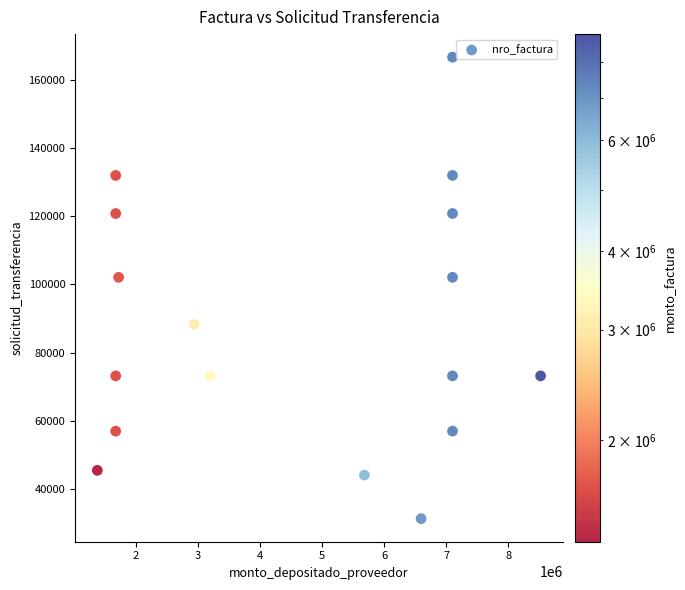

What is the range of X values (max minus min)?

7147217